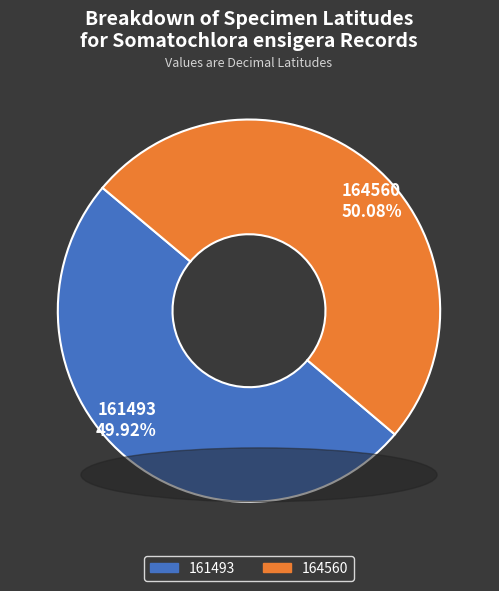

Is there a majority slice in this chart?

Yes